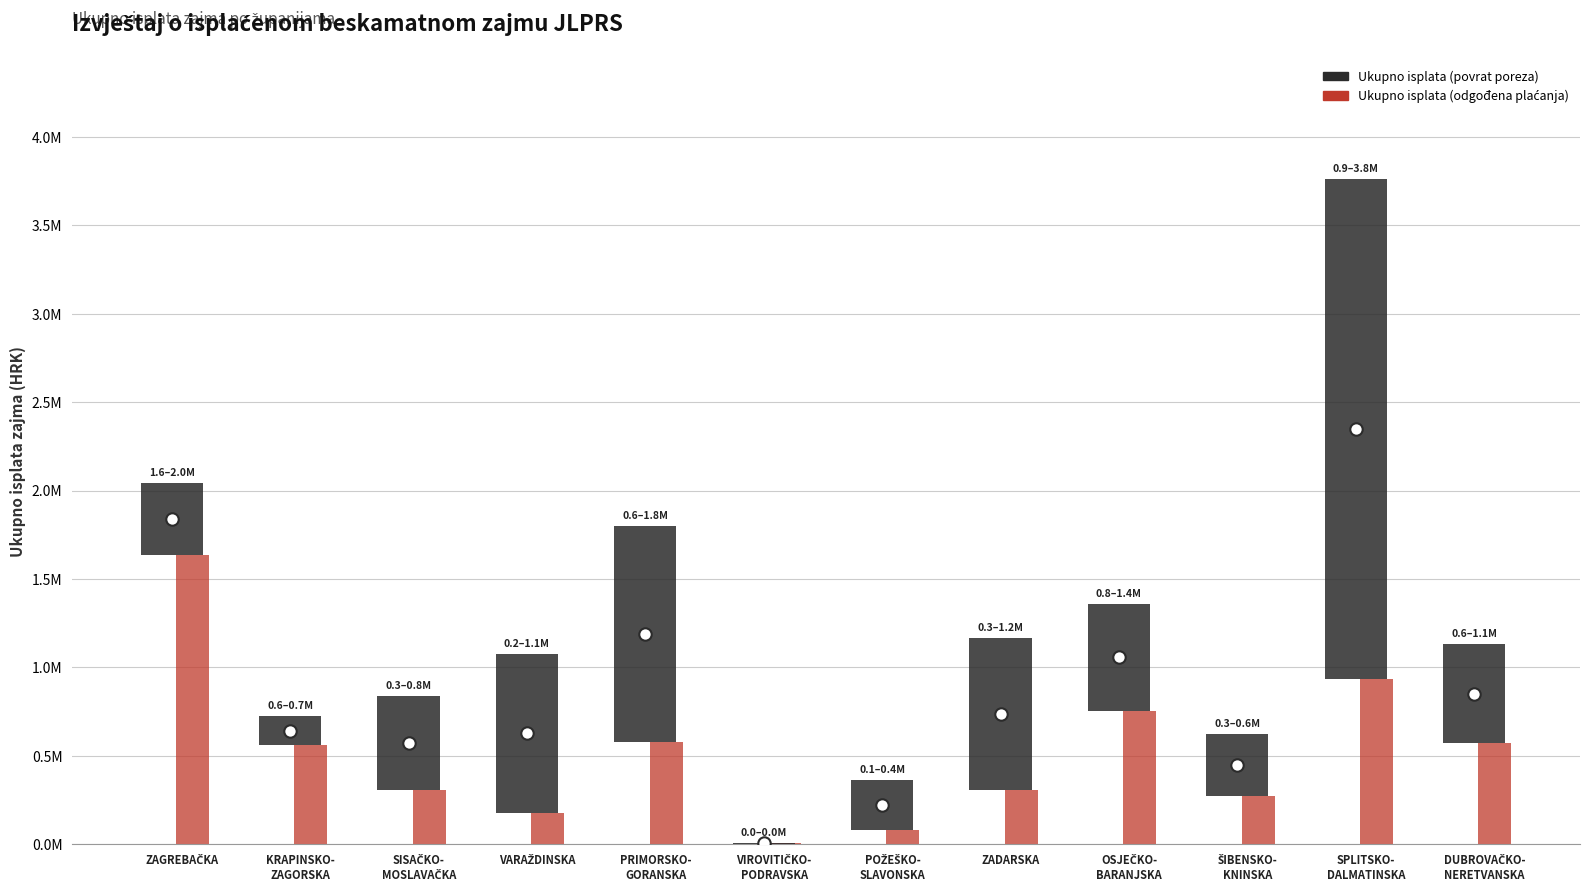

At how many categories does at least one series exceed 3194614?

1